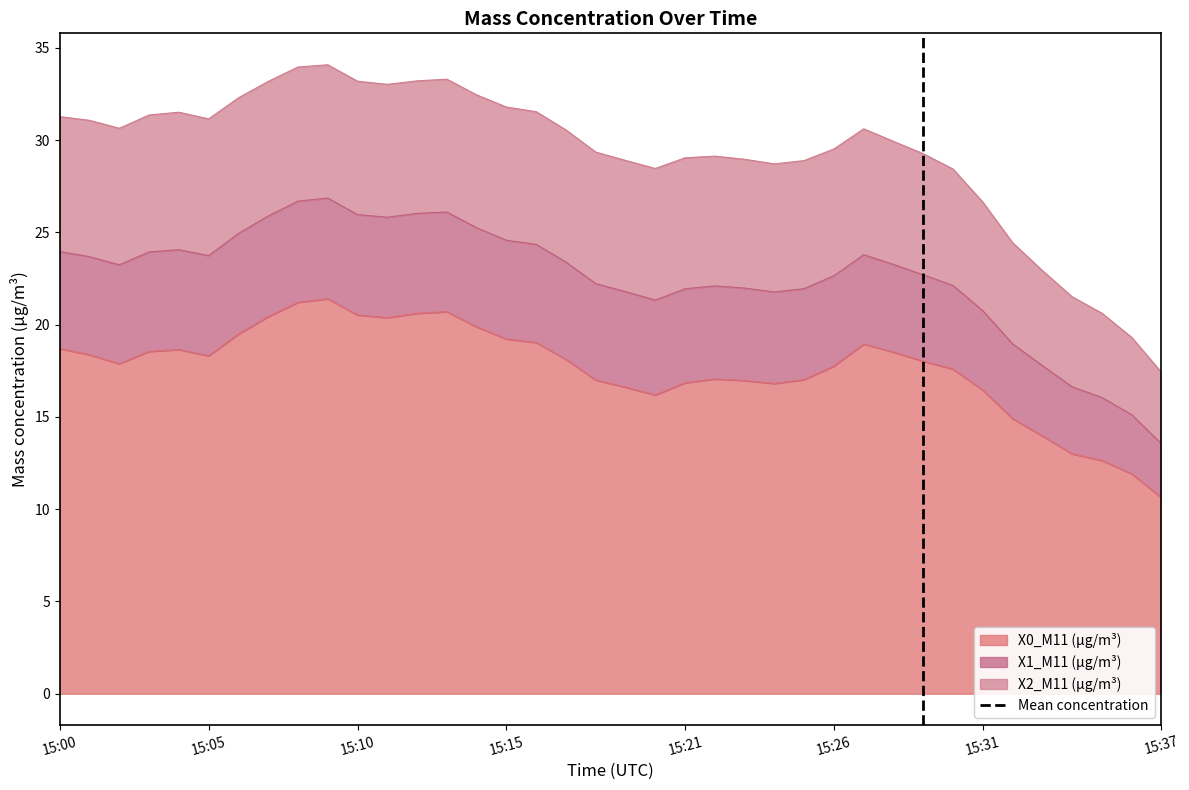

What is the highest value of the X0_M11 (μg/m³) series?

21.4